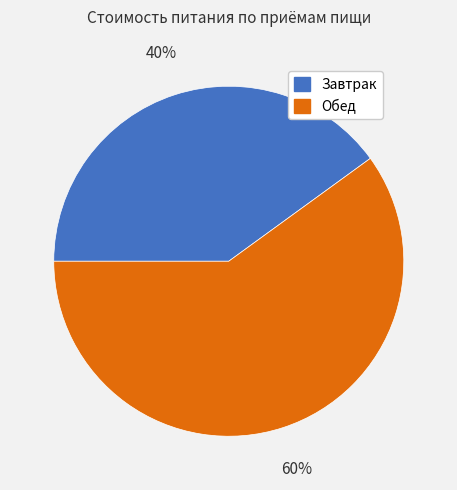

Between Обед and Завтрак, which is larger?

Обед